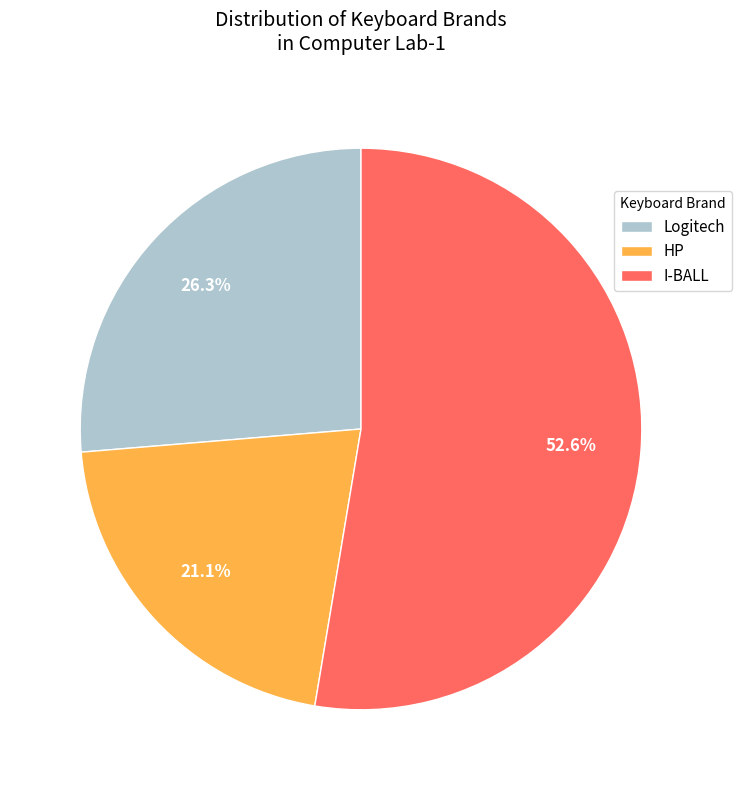

Count the number of slices in the pie.

3